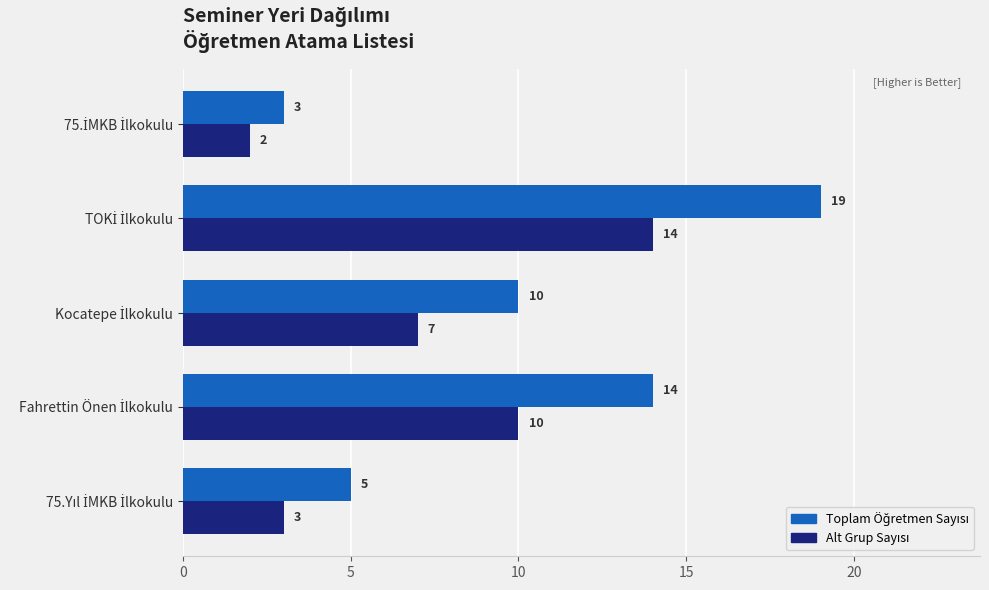

What is the greatest value displayed?

19